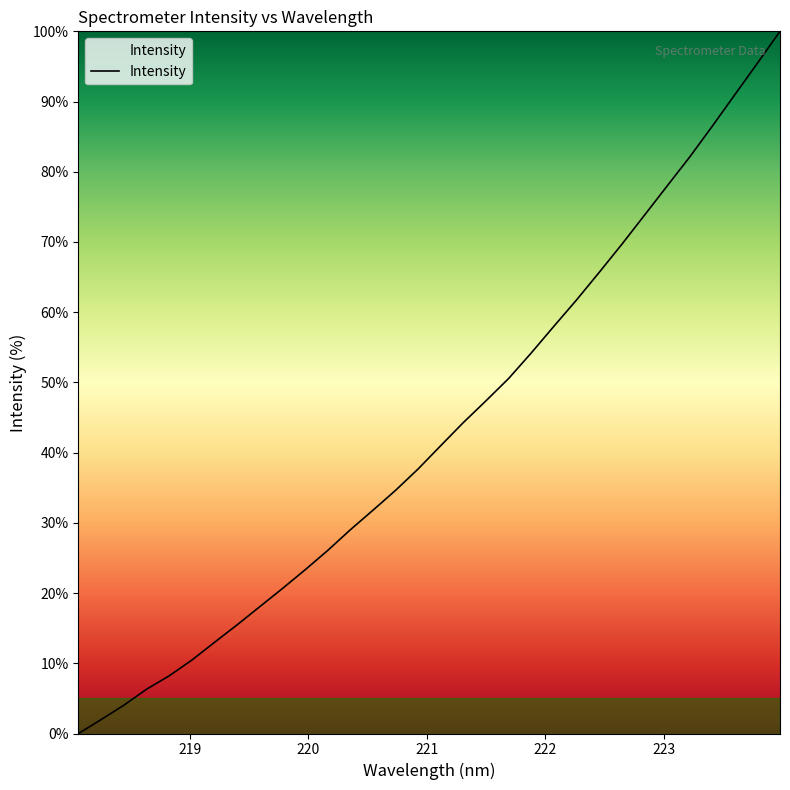

True or false: there are more than 0 points higher than both neighbors.

False